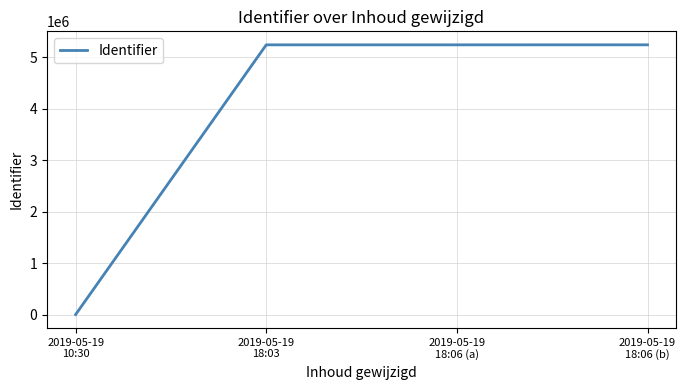

The value at 2019-05-19
18:06 (a) is 8996588. True or false?

False